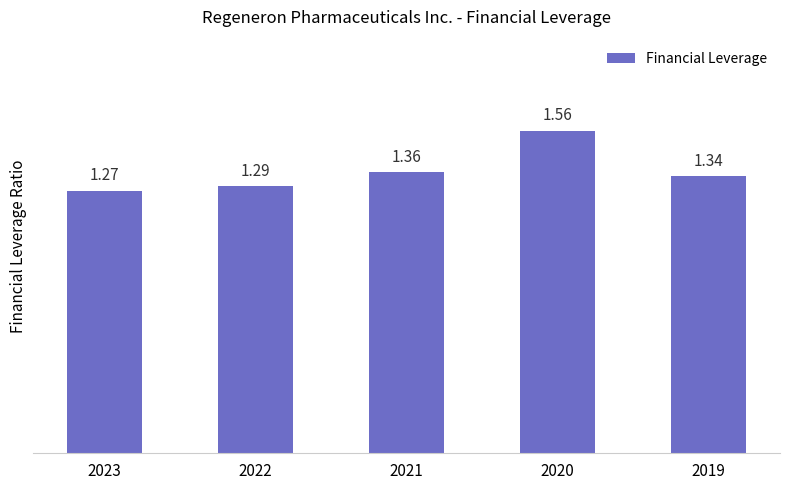

Rank the categories by value from lowest to highest.

2023, 2022, 2019, 2021, 2020